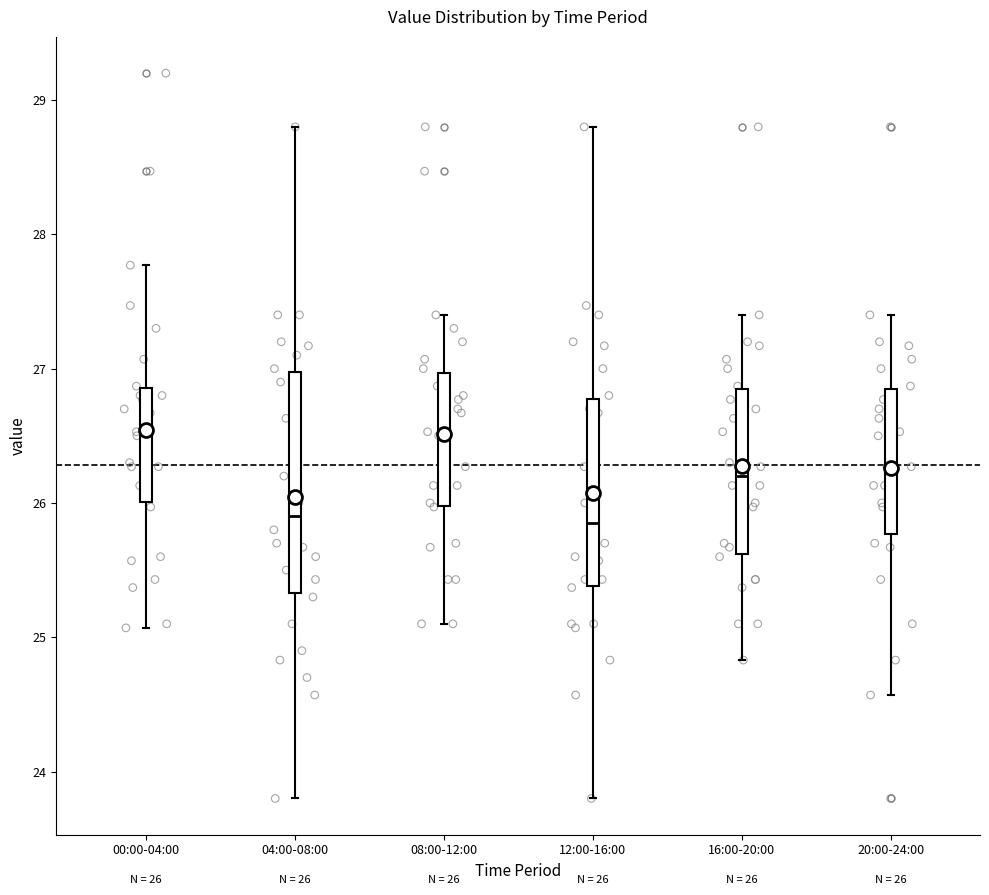

Comparing the boxes themselves (not the whiskers), which one is the tallest?

04:00-08:00